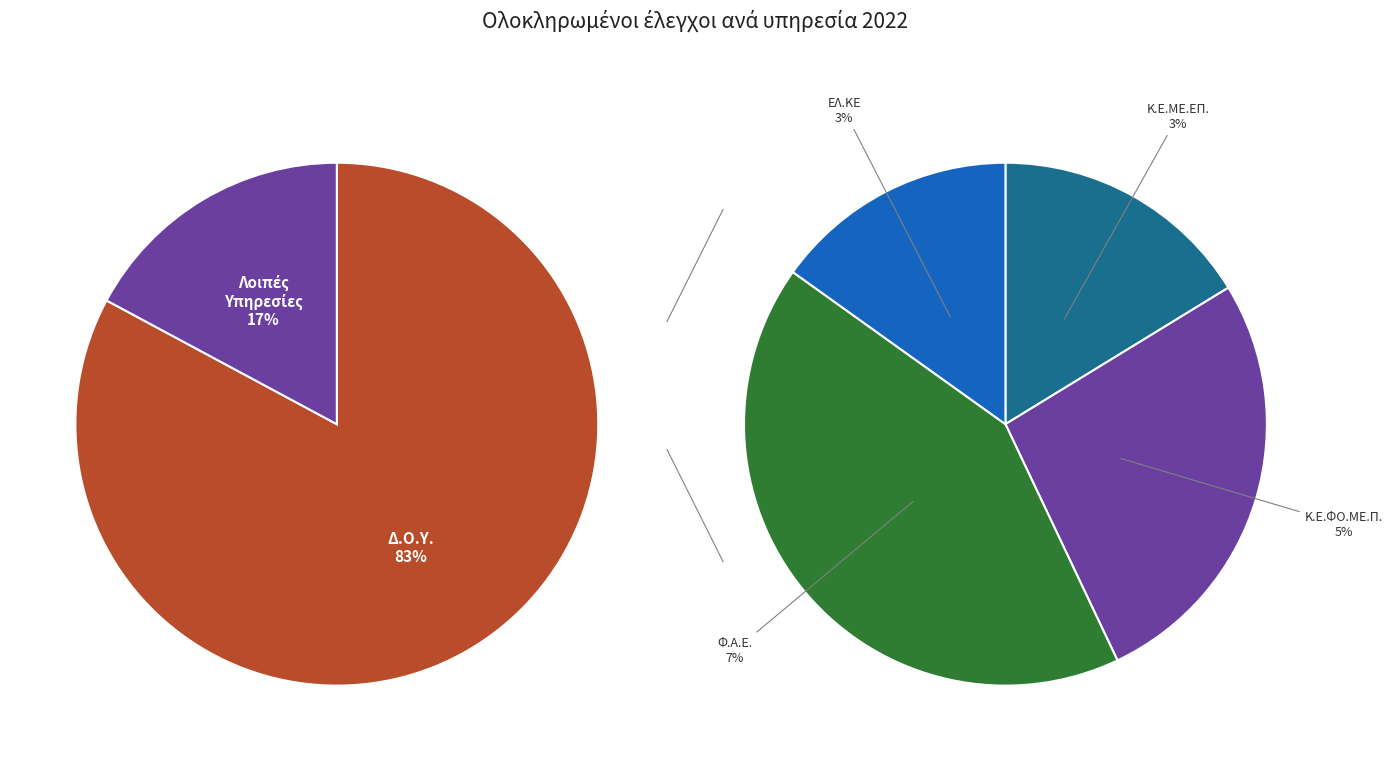

Rank the categories by value from highest to lowest.

Δ.Ο.Υ., Φ.Α.Ε., Κ.Ε.ΦΟ.ΜΕ.Π., Κ.Ε.ΜΕ.ΕΠ., ΕΛ.ΚΕ